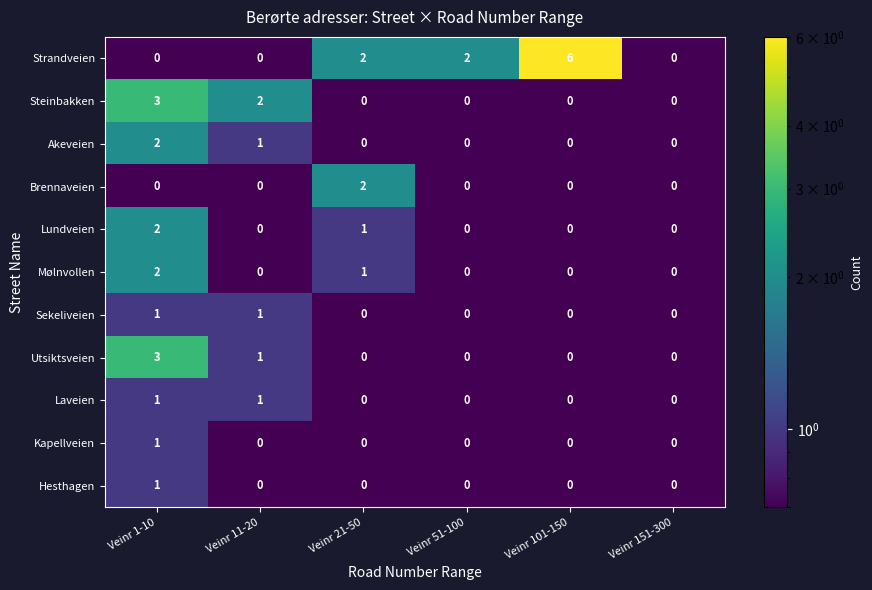

Is it true that Sekeliveien equals 0 at Veinr 21-50?

True